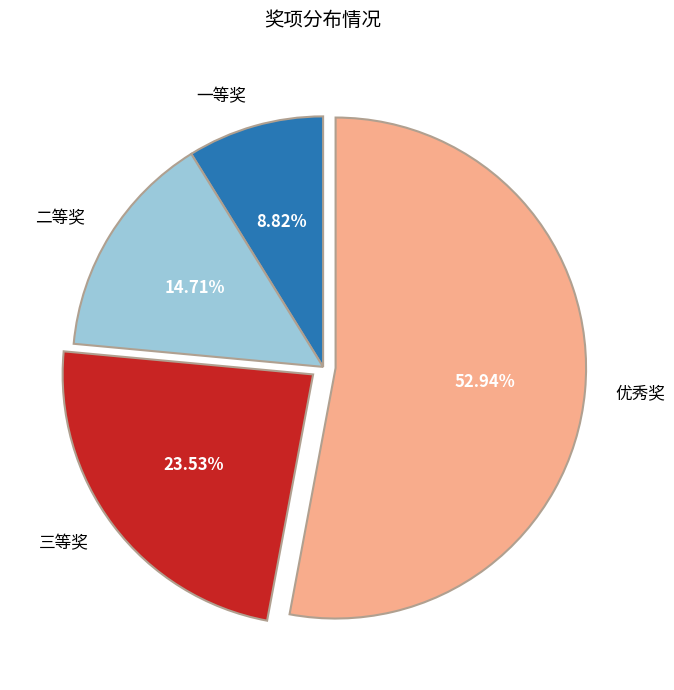

To the nearest percent, what is the combined percentage of 一等奖 and 优秀奖?

62%